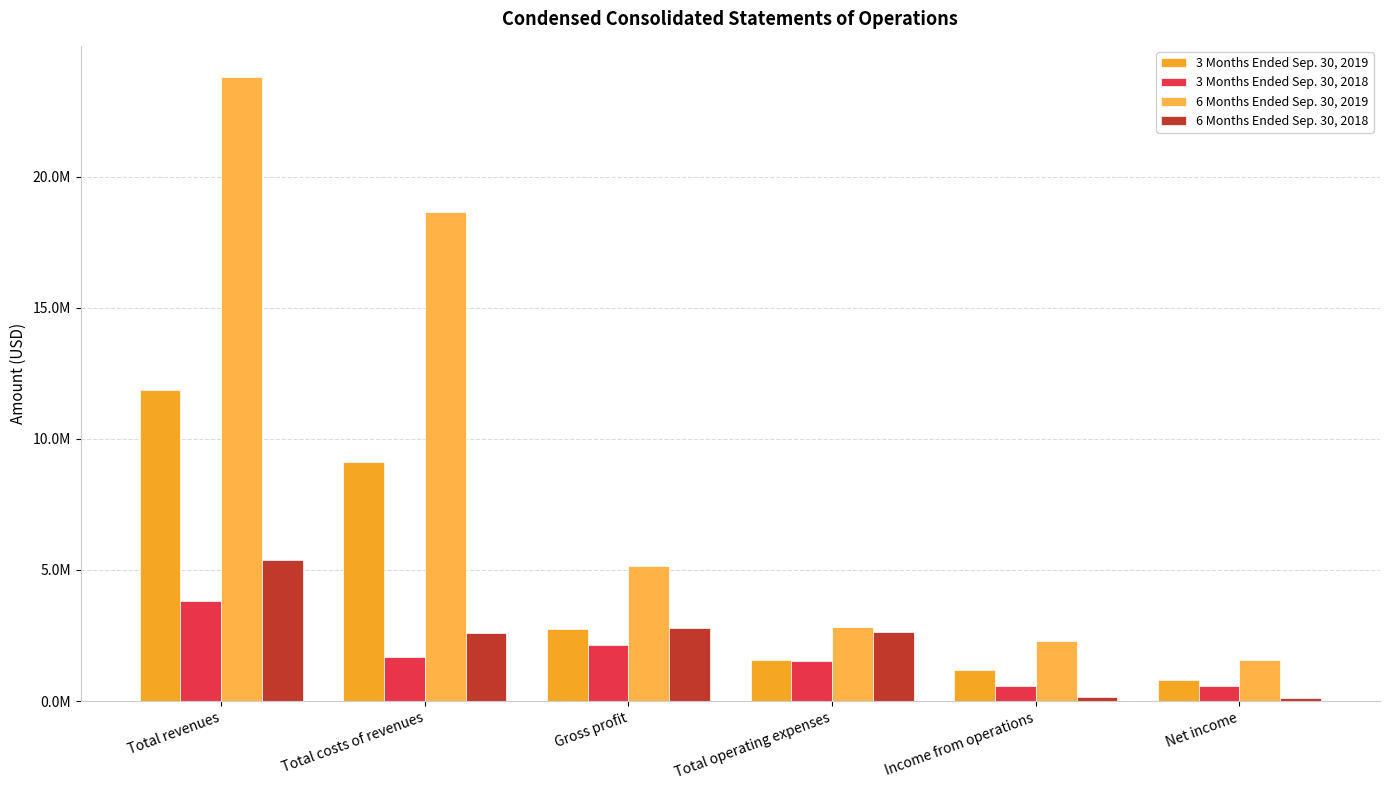

At how many categories does at least one series exceed 22207049?

1